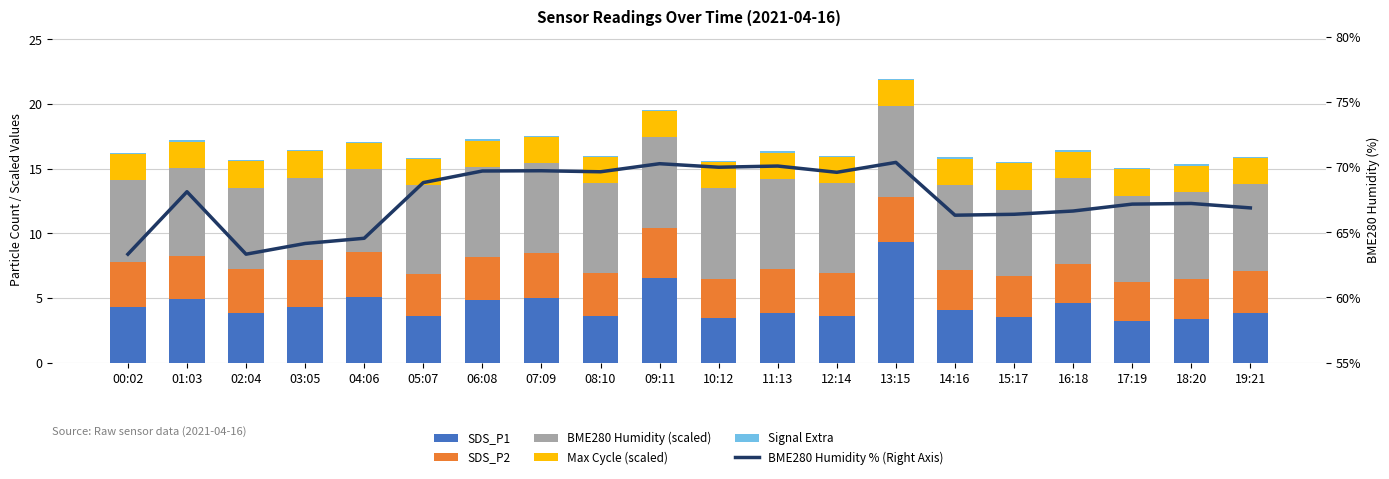

At 07:09, list the series in order from smallest to largest.

Signal Extra, Max Cycle (scaled), SDS_P2, SDS_P1, BME280 Humidity (scaled), BME280 Humidity % (Right Axis)